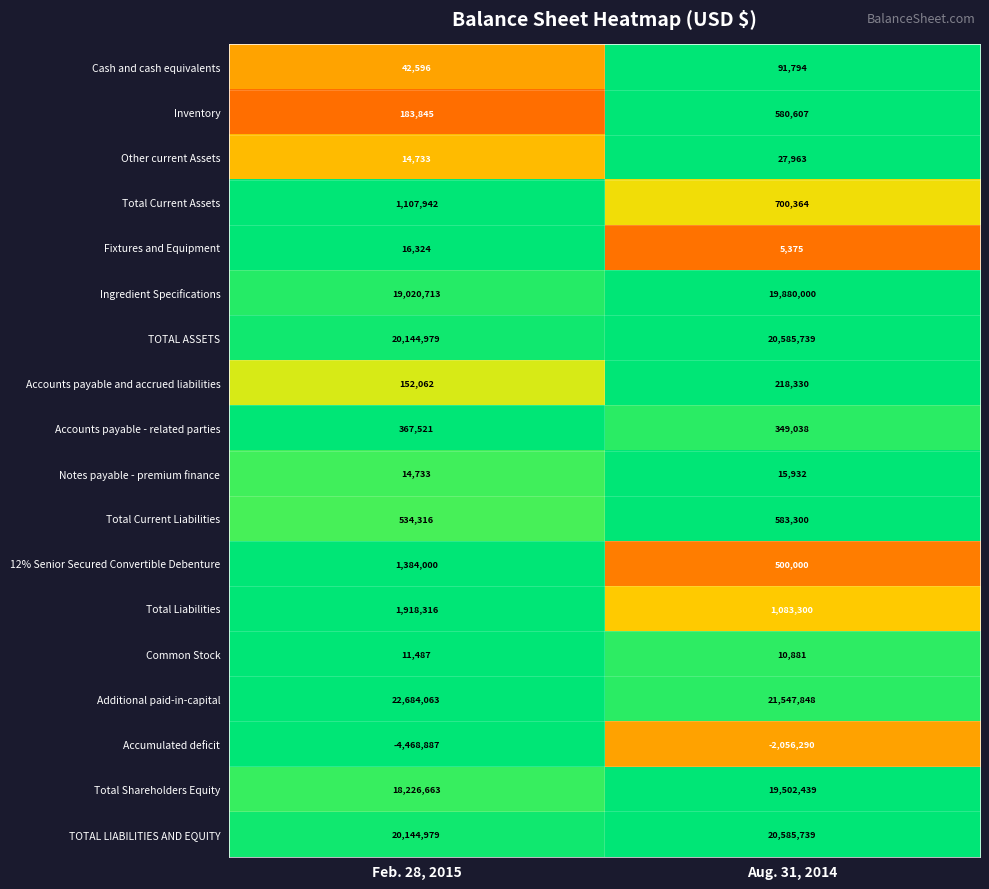

List the labels in order of Accumulated deficit value, smallest first.

Feb. 28, 2015, Aug. 31, 2014